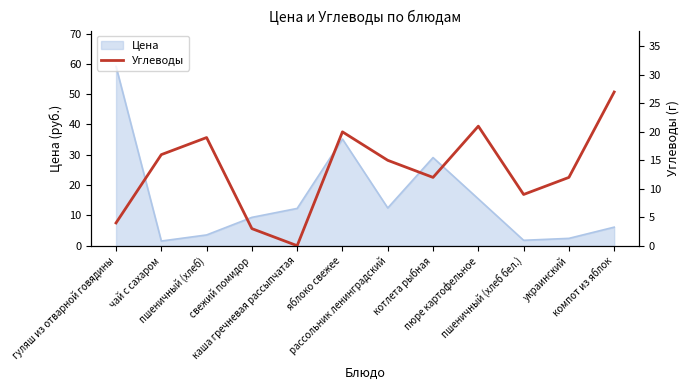

What is the highest value of the Цена series?

59.2